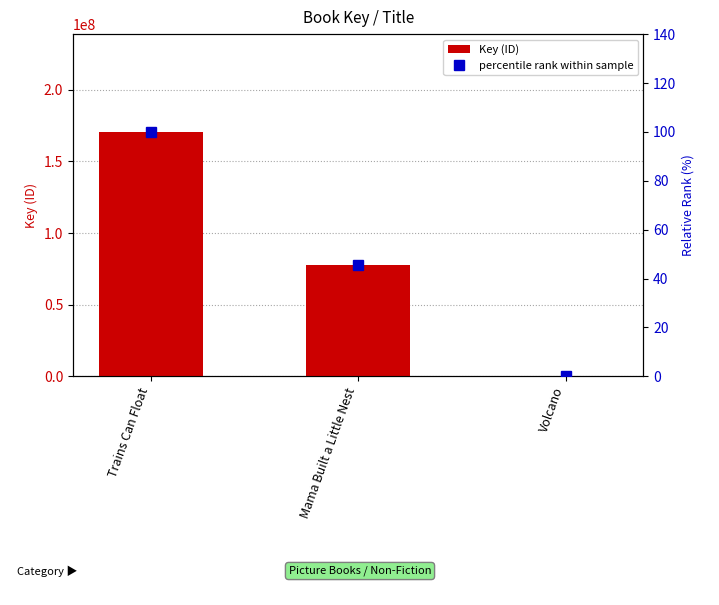

At which label does Key (ID) reach its peak?

Trains Can Float